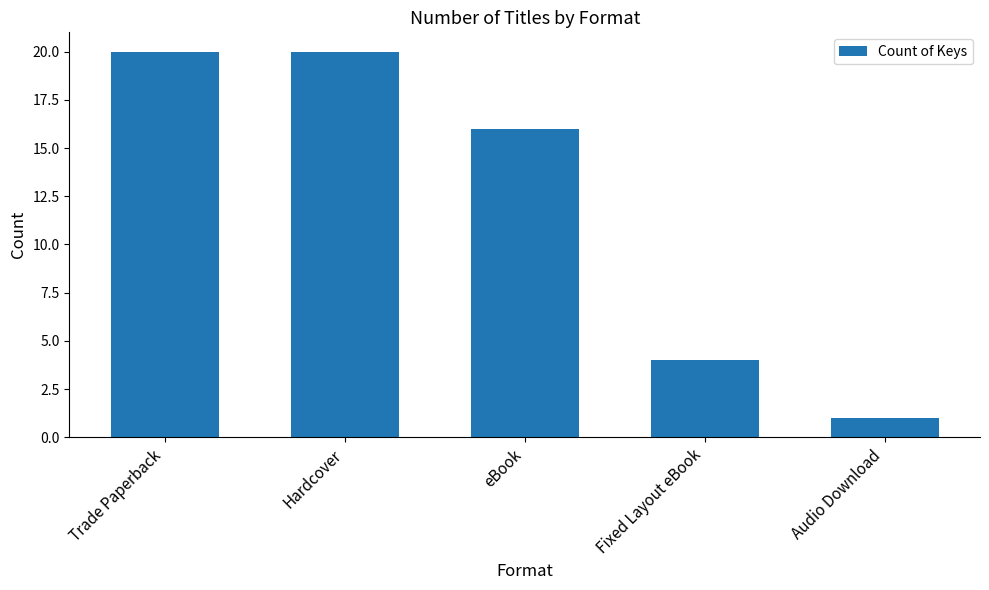

What position from the left is Fixed Layout eBook?

4